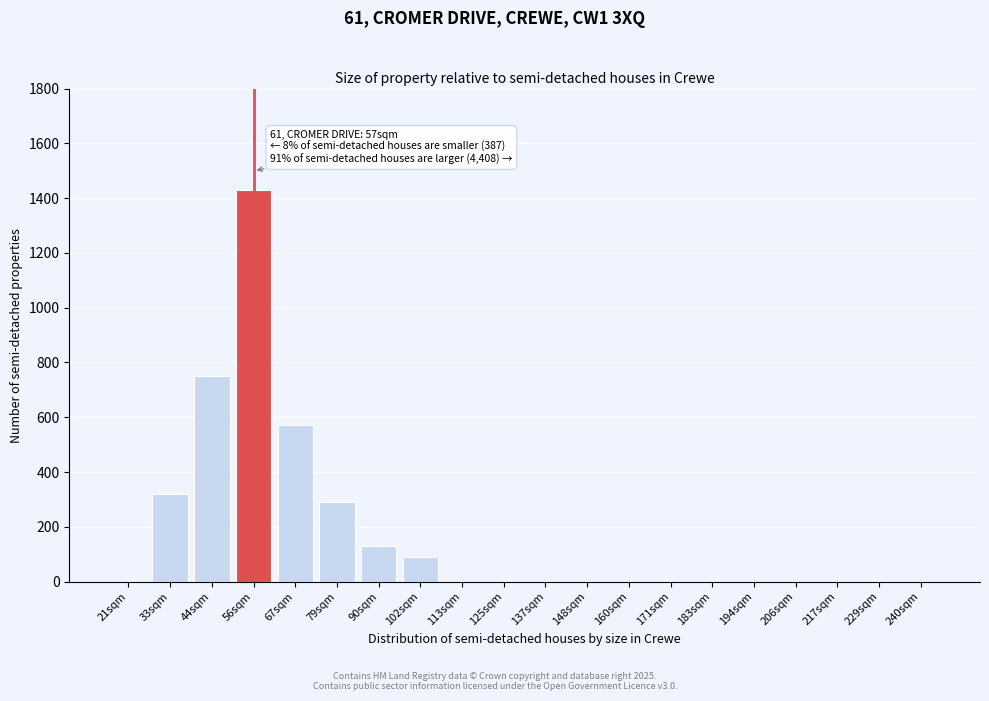

Reading left to right, what are all the values shown in this chart?

21sqm=0	33sqm=320	44sqm=750	56sqm=1430	67sqm=570	79sqm=290	90sqm=130	102sqm=90	113sqm=0	125sqm=0	137sqm=0	148sqm=0	160sqm=0	171sqm=0	183sqm=0	194sqm=0	206sqm=0	217sqm=0	229sqm=0	240sqm=0